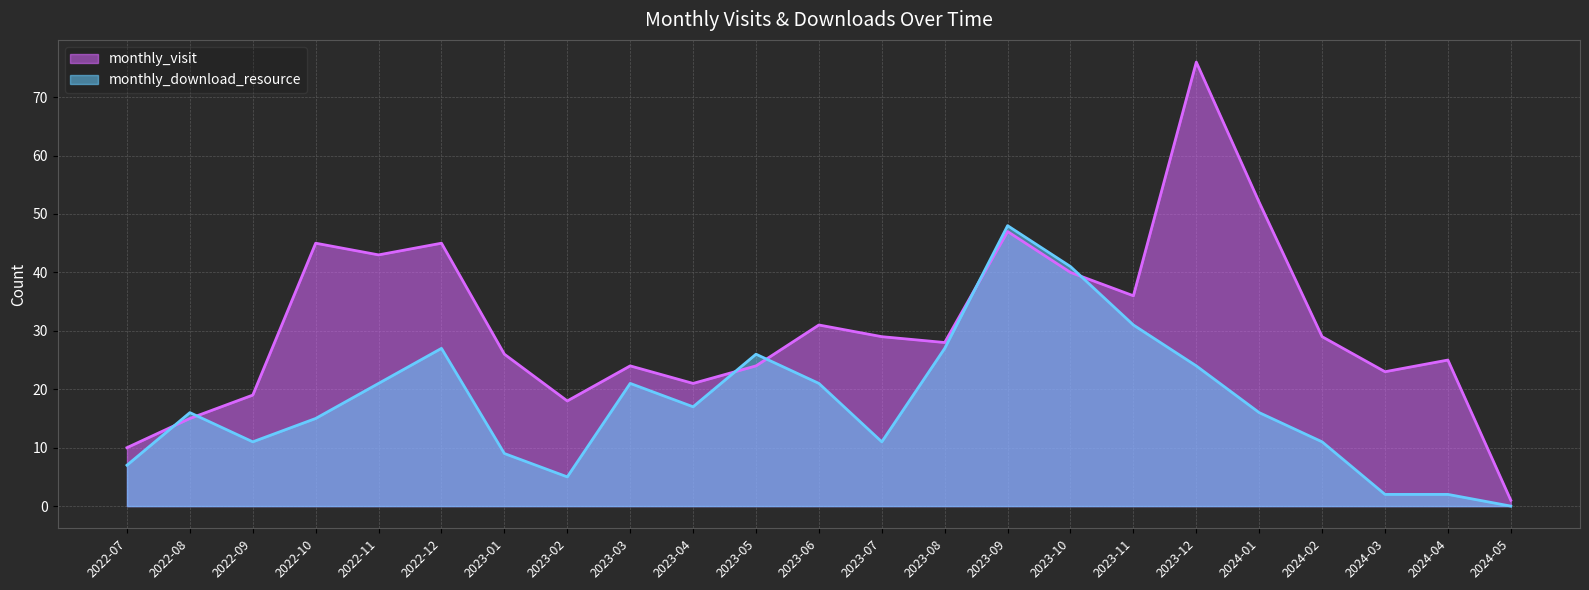

Count the number of data series in this chart.

2